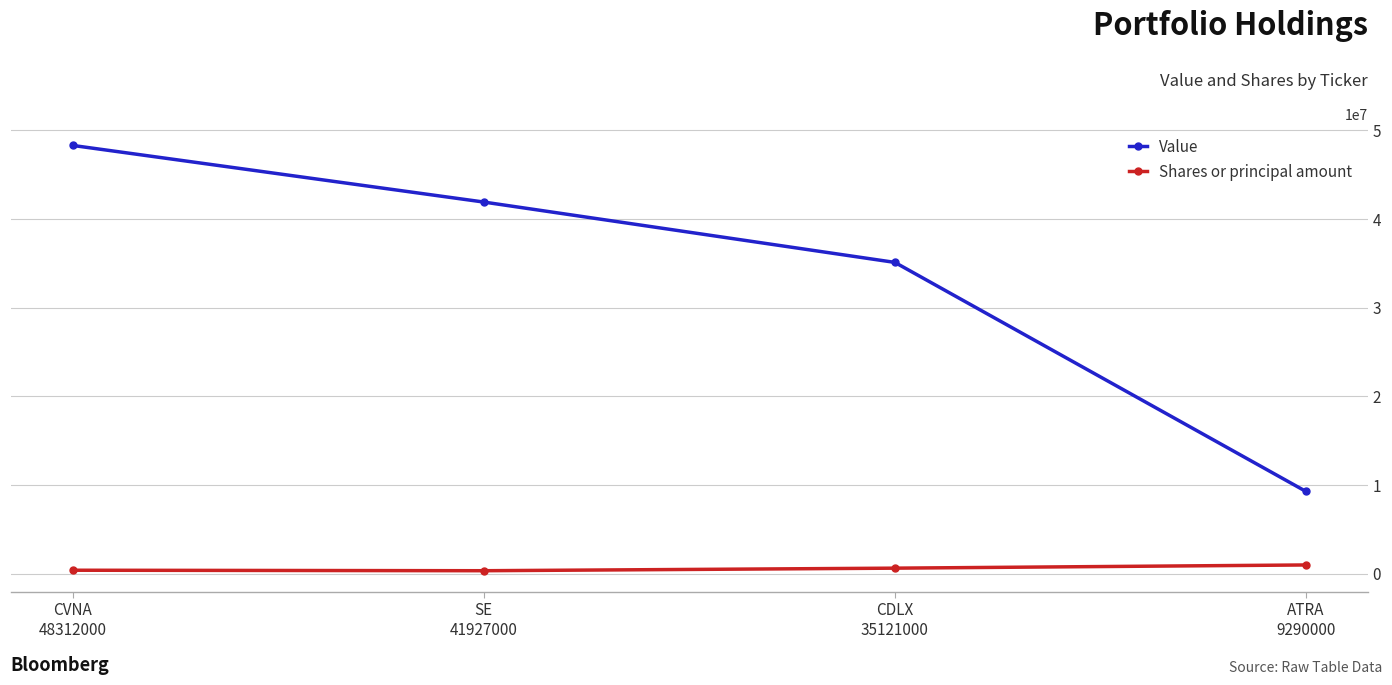

What is the label of the 4th point from the right?

CVNA
48312000